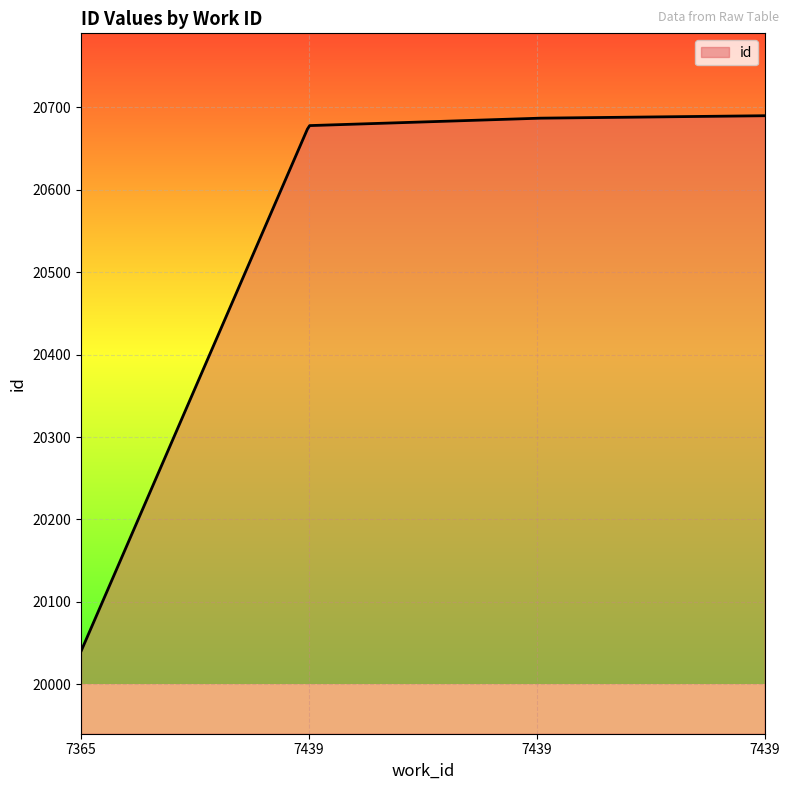

What is the maximum value shown in the chart?

20690.0